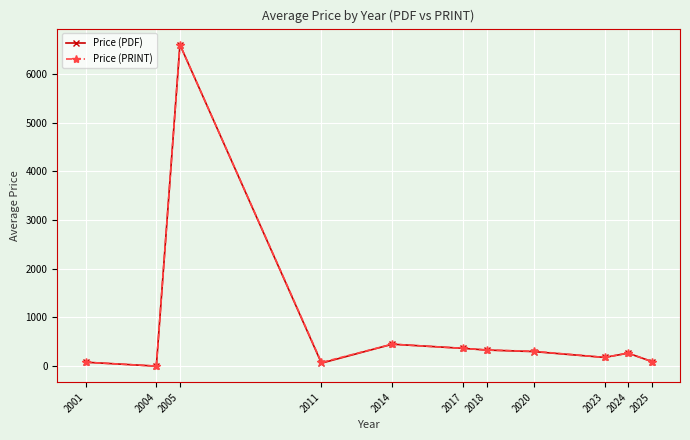

Between 2005 and 2011, which series saw the biggest shift?

Price (PDF)